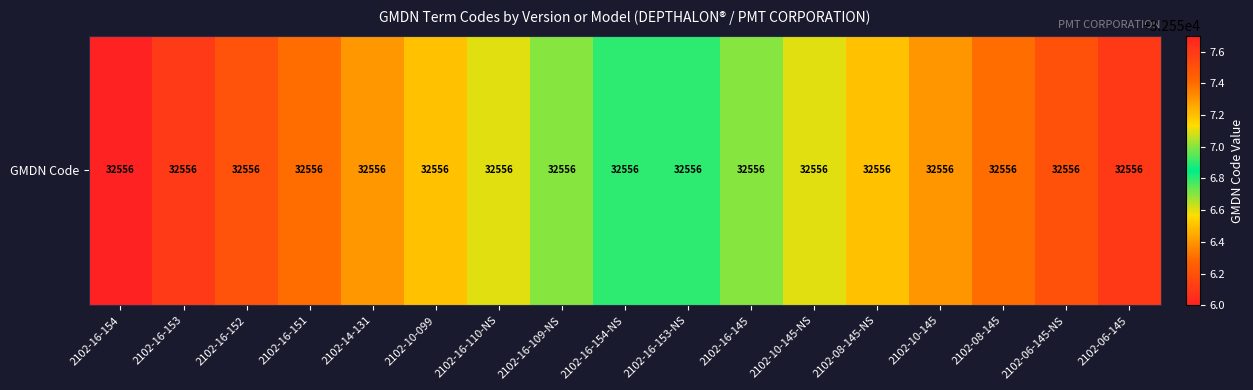

At which label is the value closest to 32556?

2102-16-154